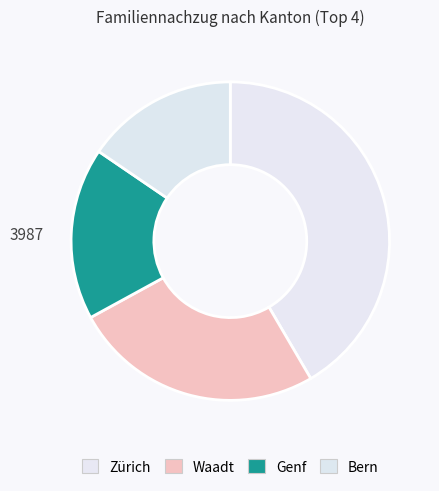

How many segments does this pie chart have?

4